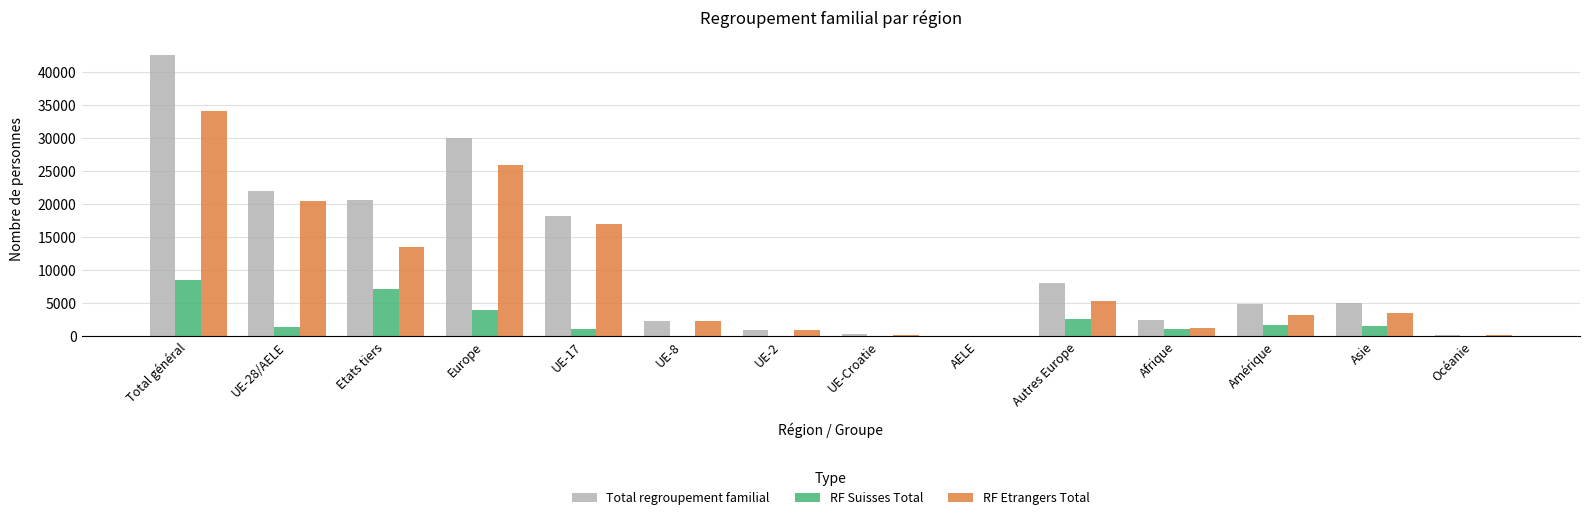

The RF Suisses Total series shows 2652 at Autres Europe. True or false?

True